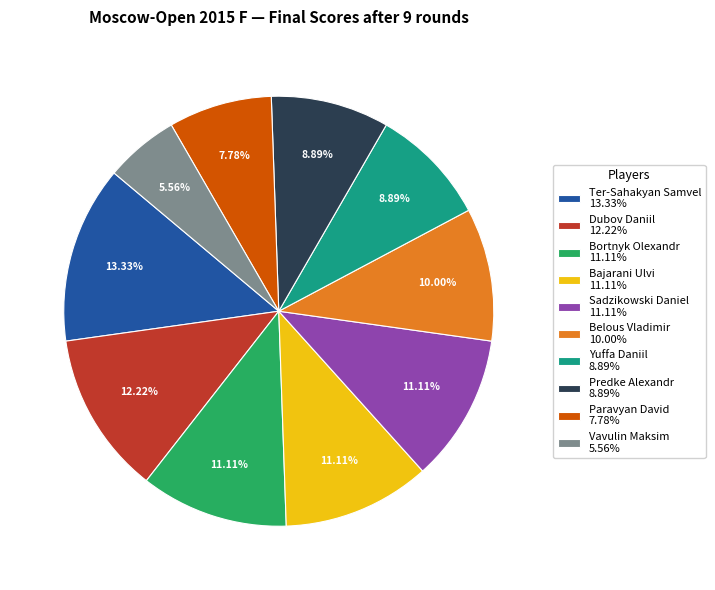

Does any single category account for the majority?

No